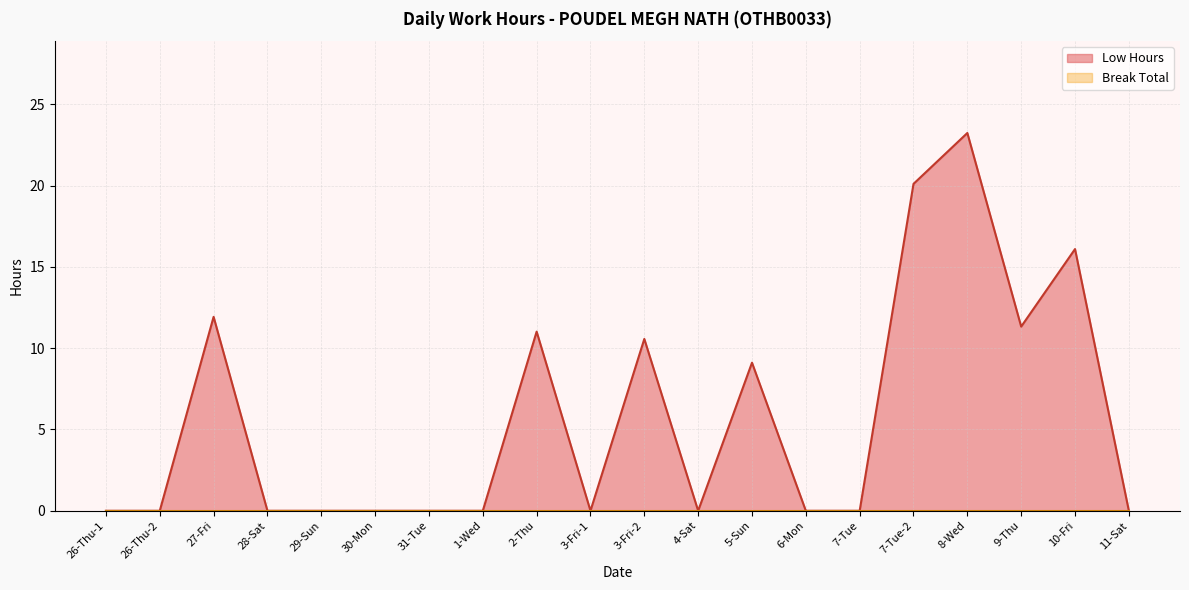

What is the label of the 6th point from the left?

30-Mon